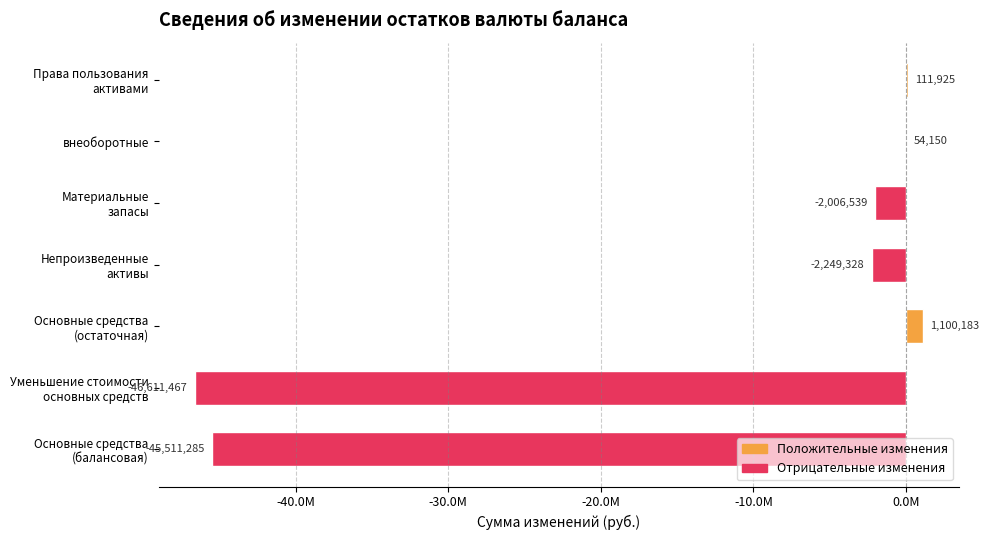

What is the difference between the maximum and minimum values?

47711649.9